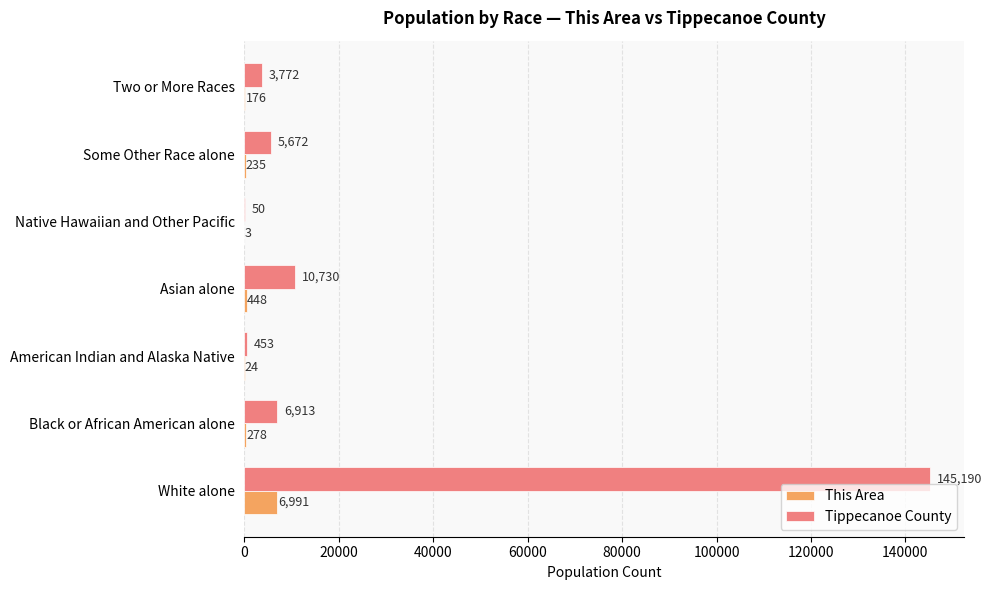

What is the sum of all This Area values?

8155